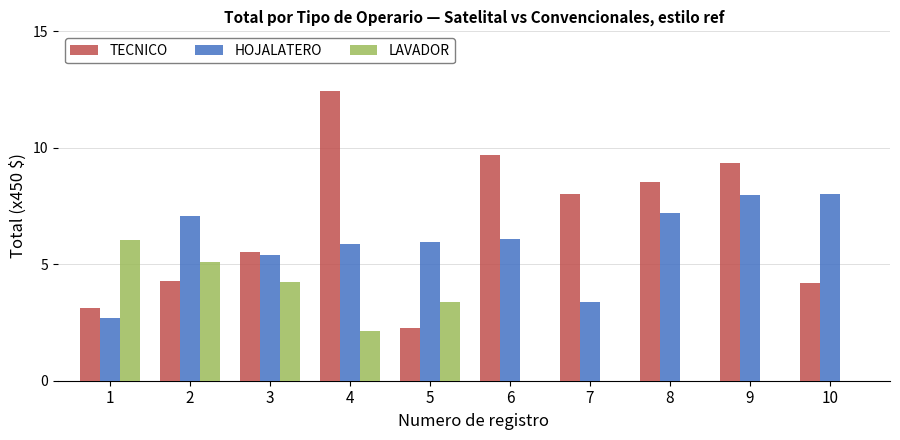

Between 6 and 9, which series saw the biggest shift?

HOJALATERO